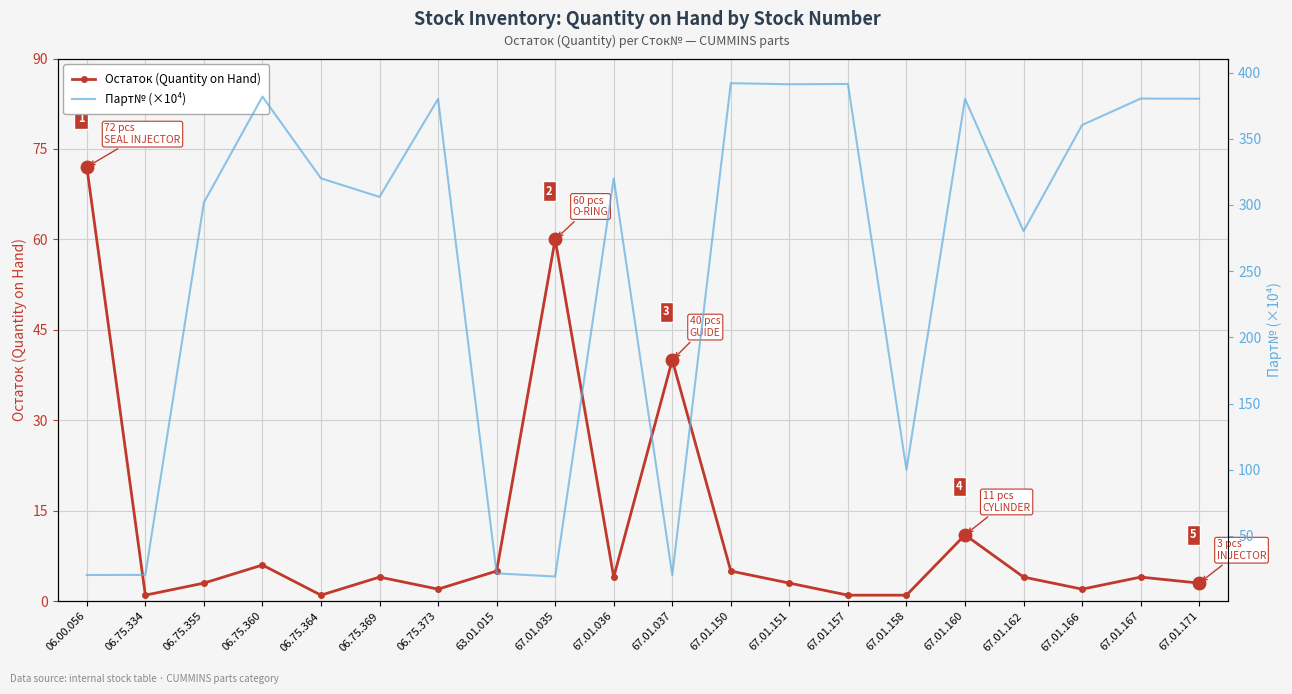

What is the minimum value shown in the chart?

1.0